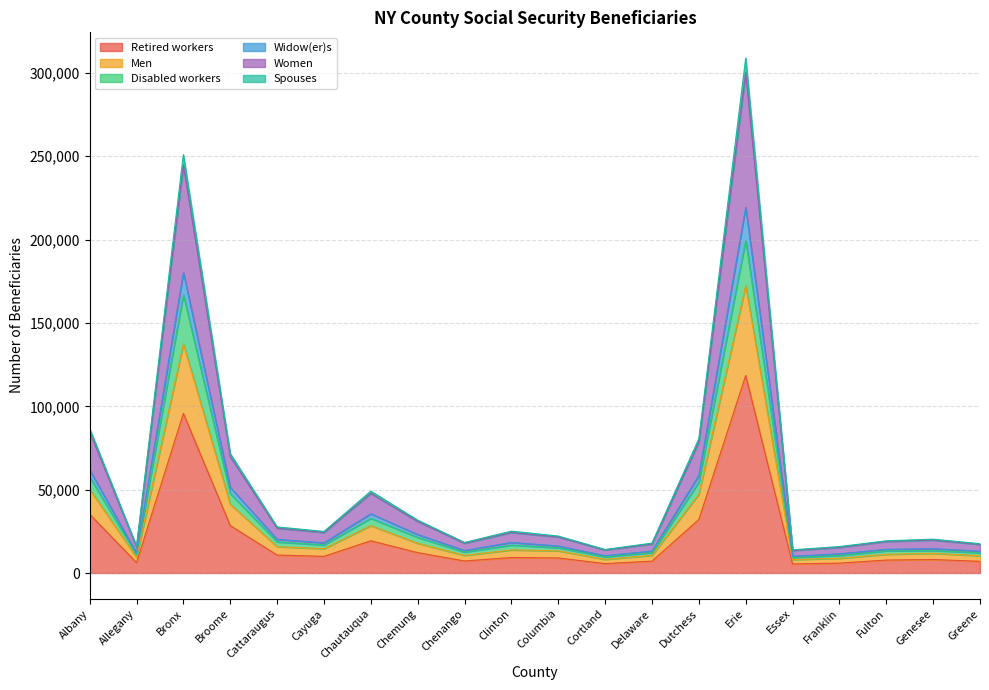

How many data points does each series have?

20